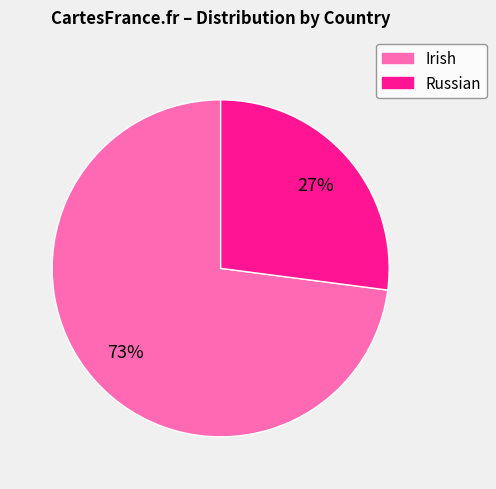

Is there any slice that represents more than half of the pie?

Yes